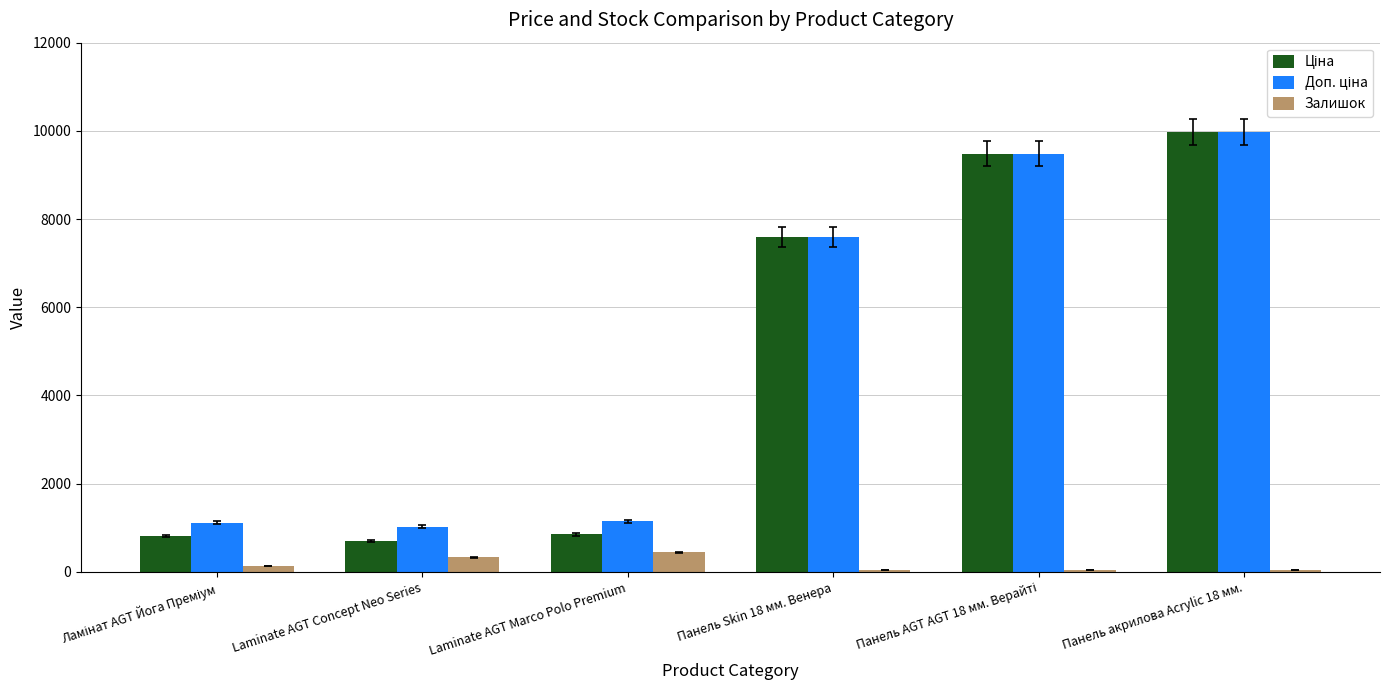

Which label corresponds to the largest value in the chart?

Панель акрилова Acrylic 18 мм.